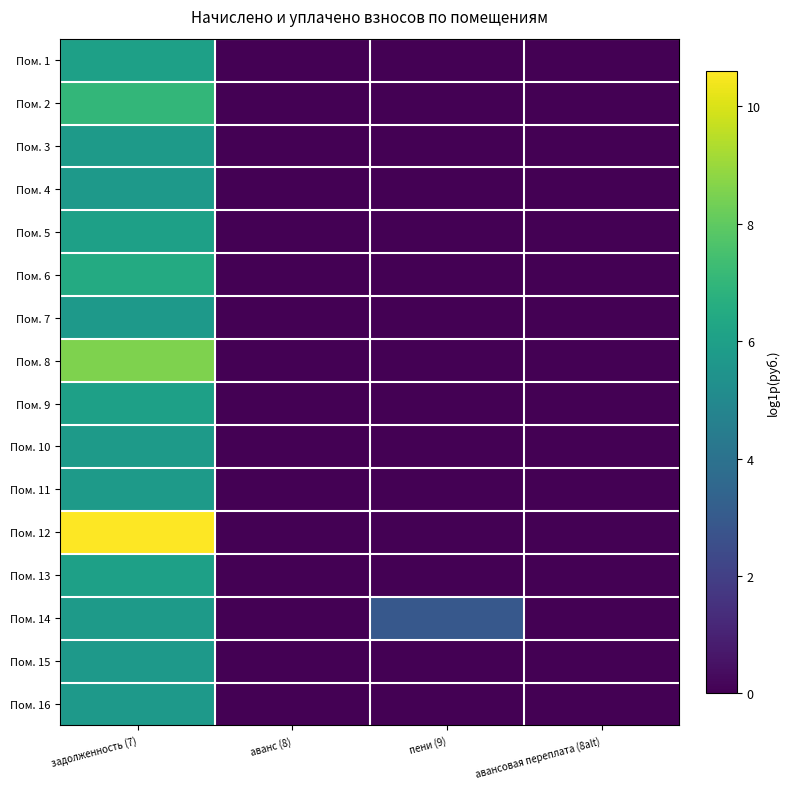

Which series has the largest total across all categories?

Пом. 12